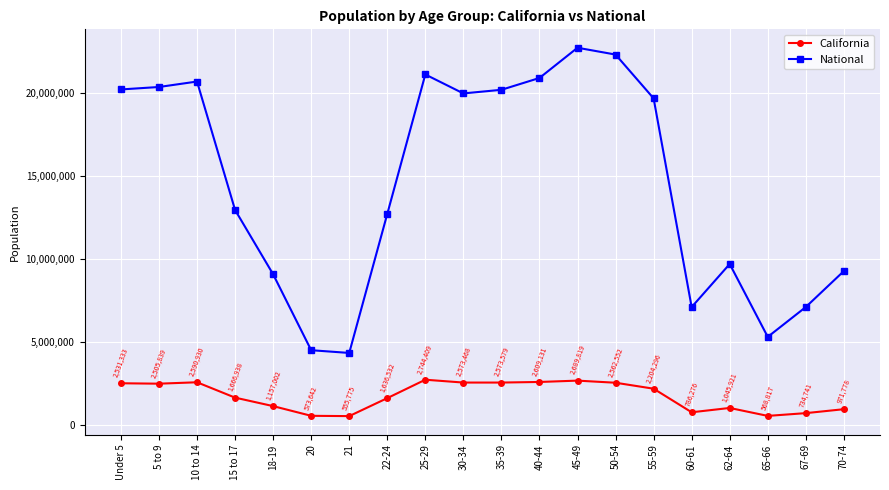

Which label corresponds to the smallest value in the chart?

21